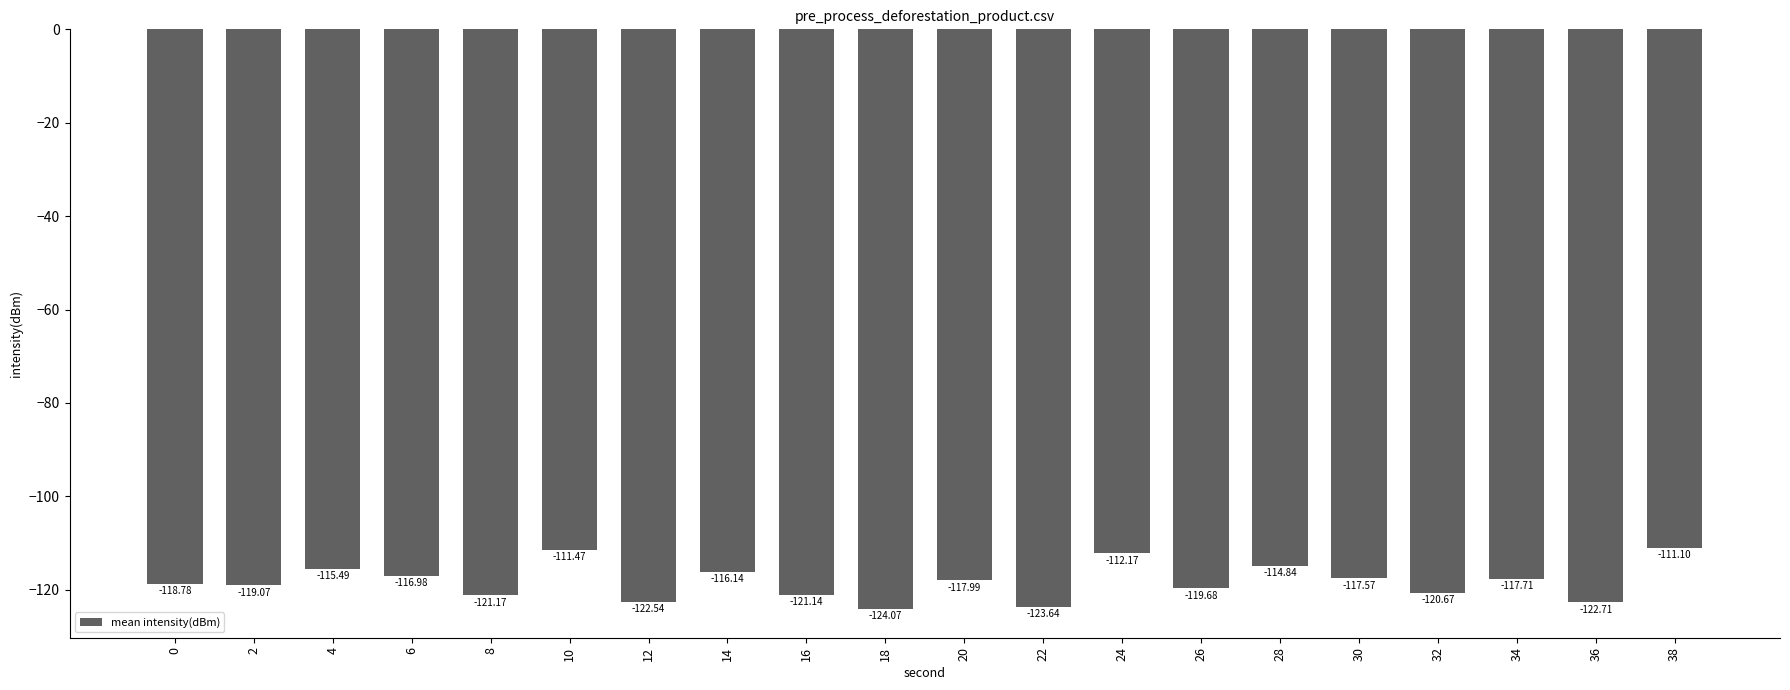

Rank the categories by value from lowest to highest.

18, 22, 36, 12, 8, 16, 32, 26, 2, 0, 20, 34, 30, 6, 14, 4, 28, 24, 10, 38